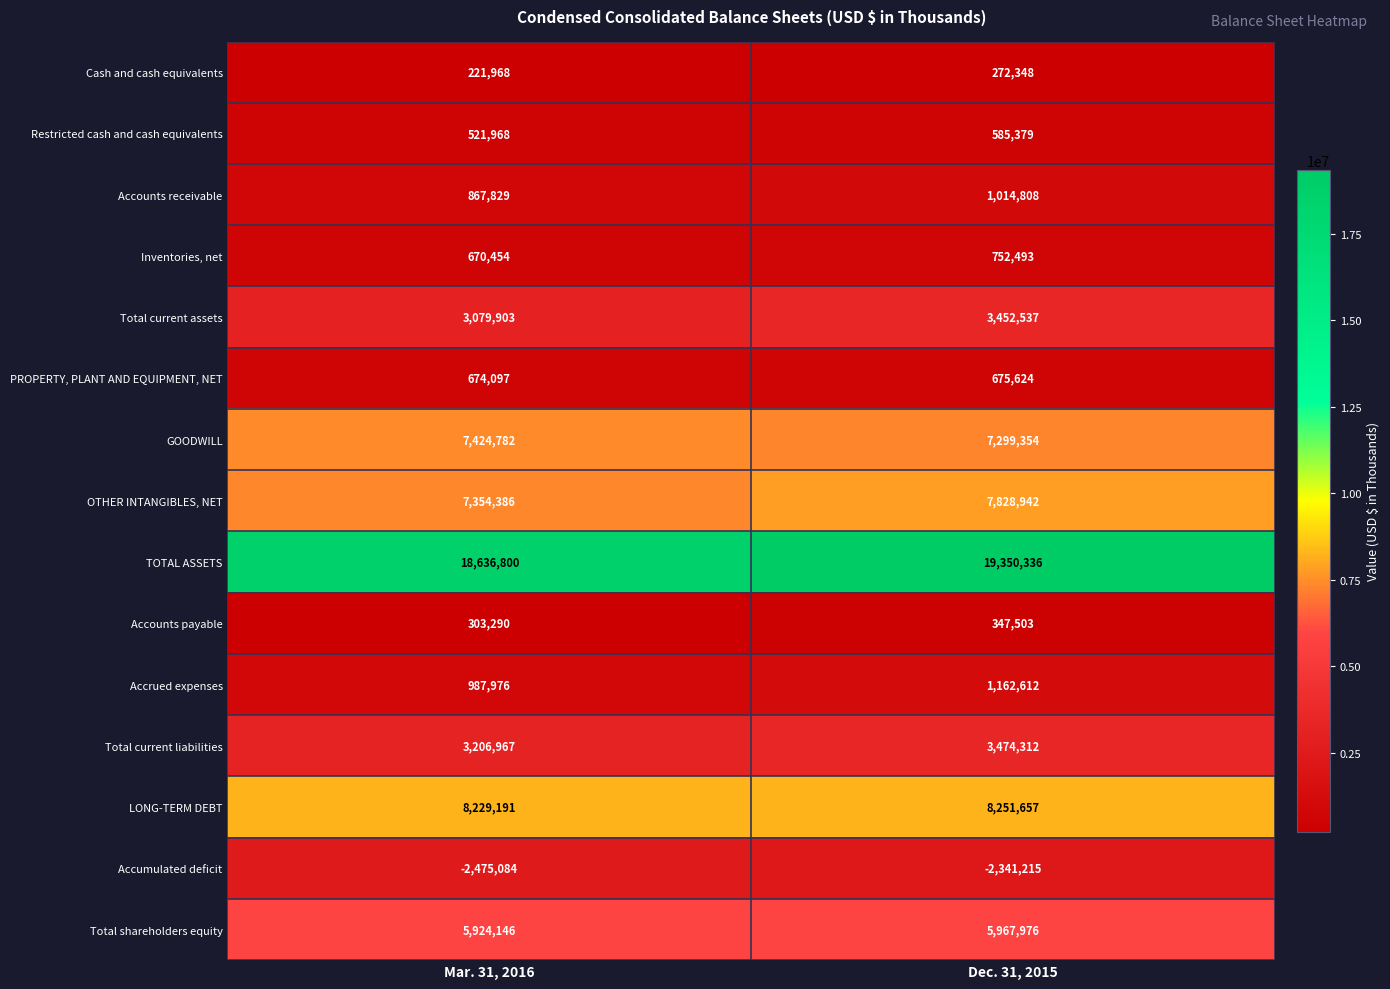

List the series in order of their peak value, lowest first.

Accumulated deficit, Cash and cash equivalents, Accounts payable, Restricted cash and cash equivalents, PROPERTY, PLANT AND EQUIPMENT, NET, Inventories, net, Accounts receivable, Accrued expenses, Total current assets, Total current liabilities, Total shareholders equity, GOODWILL, OTHER INTANGIBLES, NET, LONG-TERM DEBT, TOTAL ASSETS